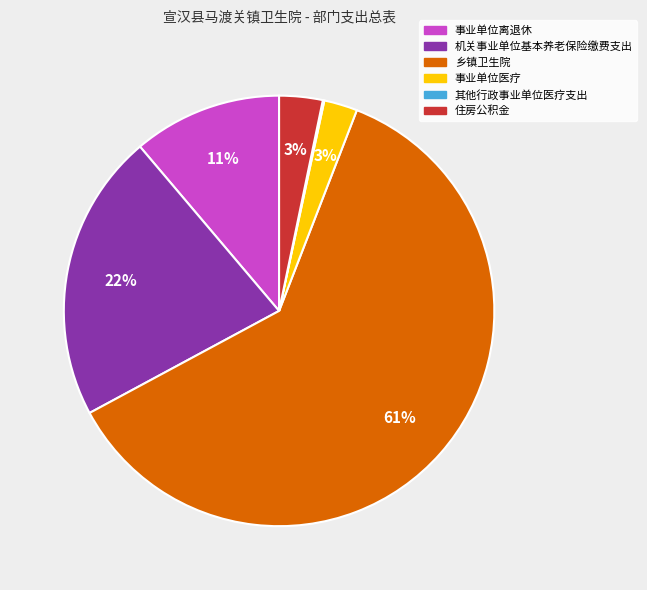

Is 乡镇卫生院 the majority of the pie?

Yes